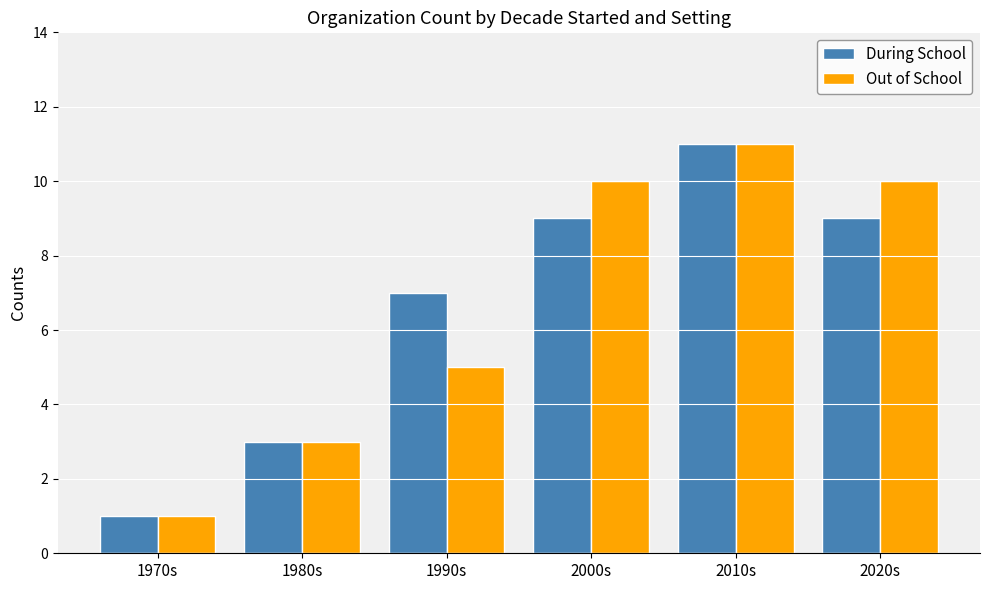

Which series changed the most between 1980s and 1990s?

During School